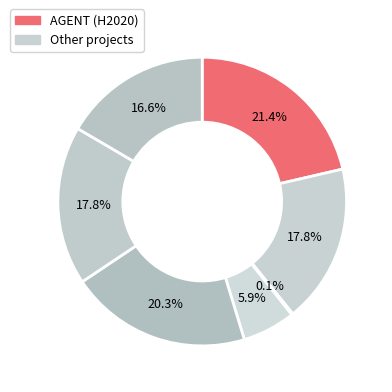

Is there a majority slice in this chart?

No